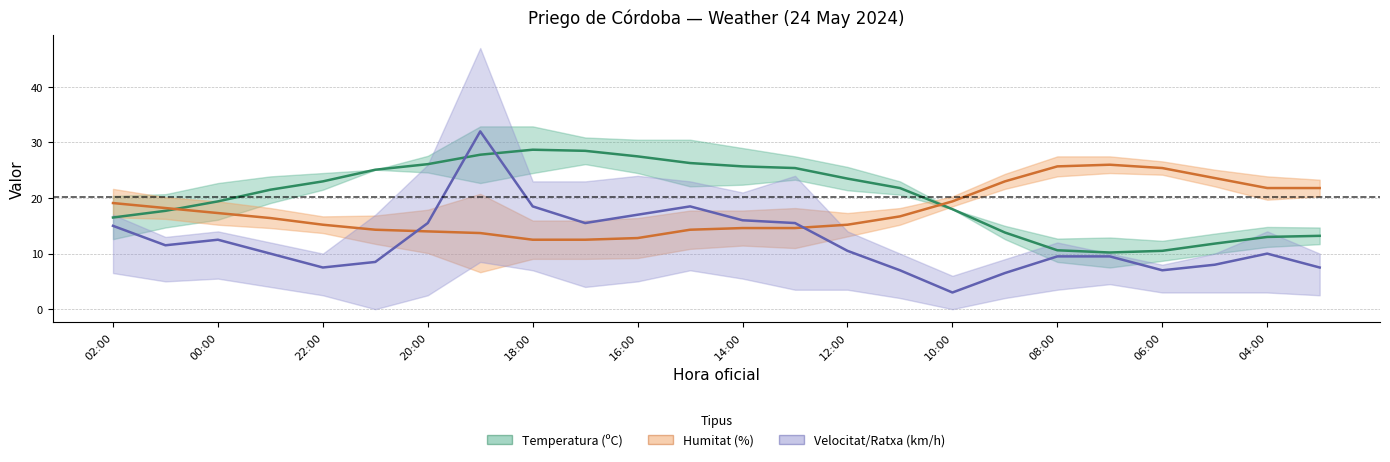

Which series ends up on top after the final intersection of Velocitat/Ratxa (km/h) and Humitat (%)?

Humitat (%)